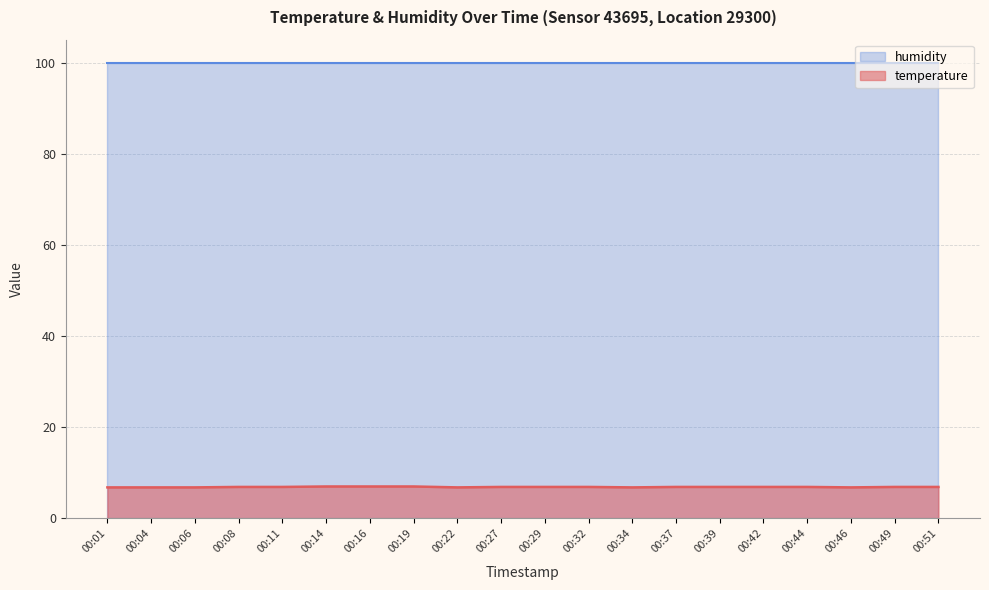

What is the sum of the values at 00:19 and 00:01?

13.8